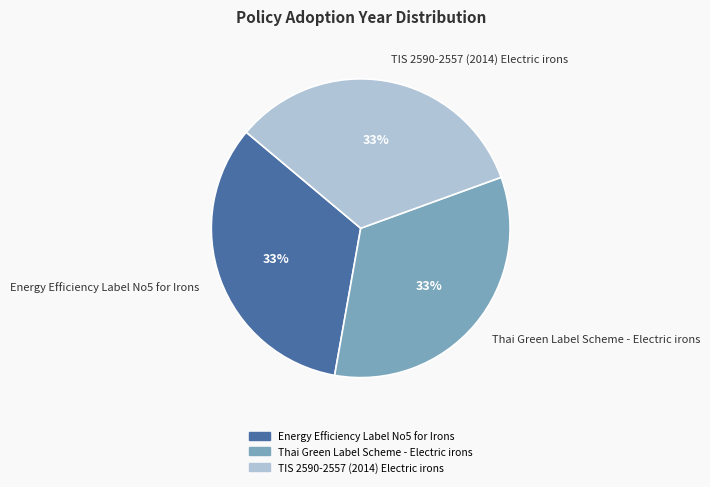

Is the sum of Energy Efficiency Label No5 for Irons and Thai Green Label Scheme - Electric irons greater than half?

Yes